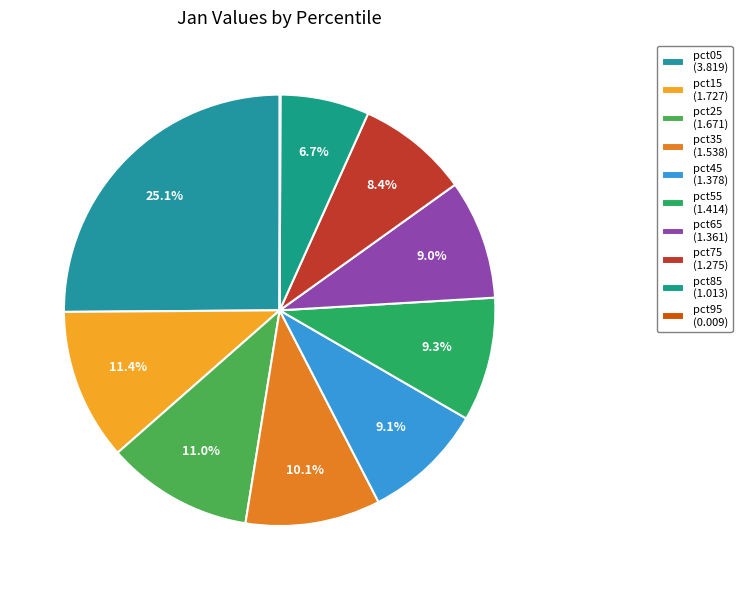

Is there a majority slice in this chart?

No